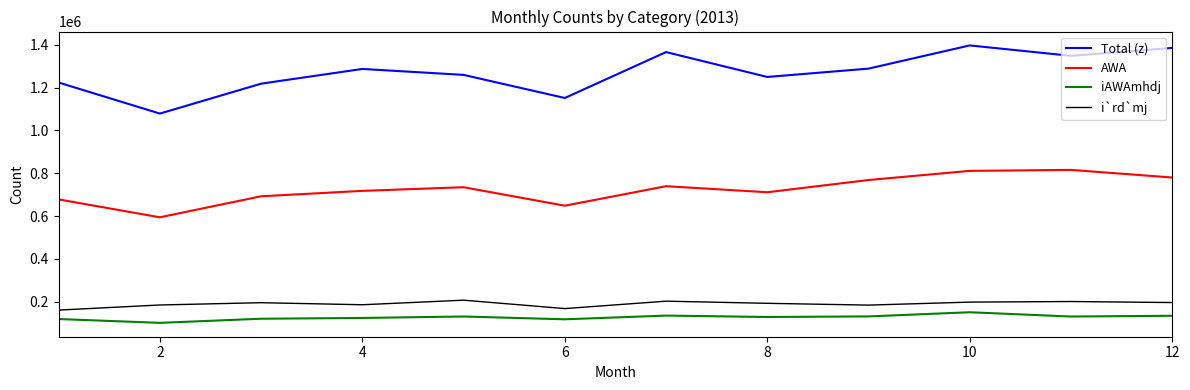

What is the maximum value shown in the chart?

1397008